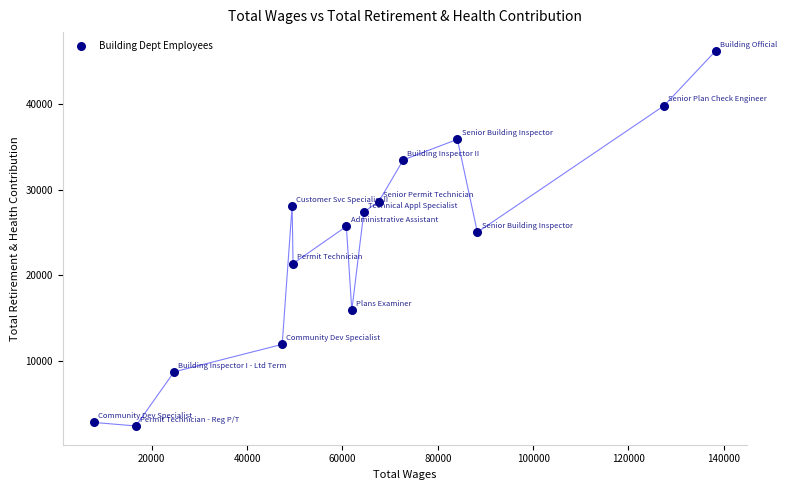

What is the range of Y values (max minus min)?

43810